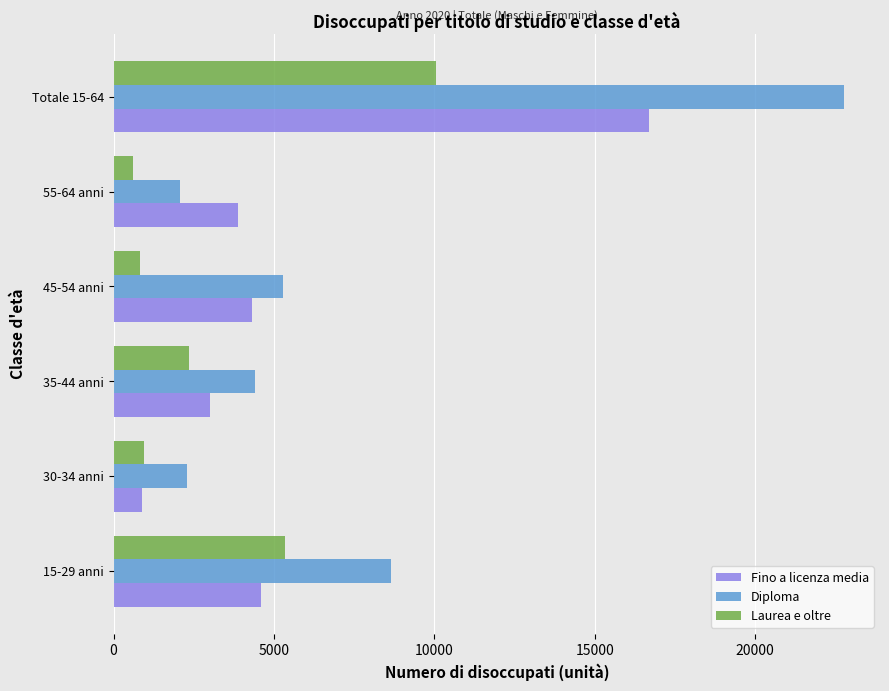

List the series in order of their overall mean, highest first.

Diploma, Fino a licenza media, Laurea e oltre